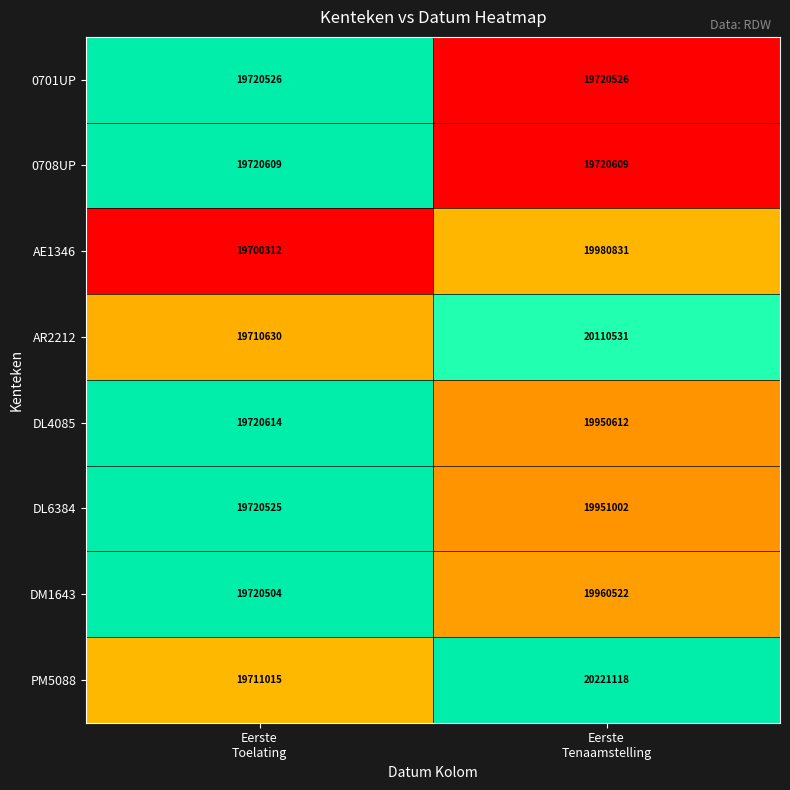

What is the difference between the highest and lowest values at Eerste
Toelating?

20302